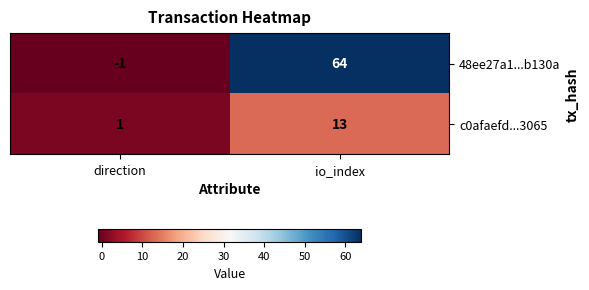

List the series in order of their overall mean, lowest first.

c0afaefd...3065, 48ee27a1...b130a